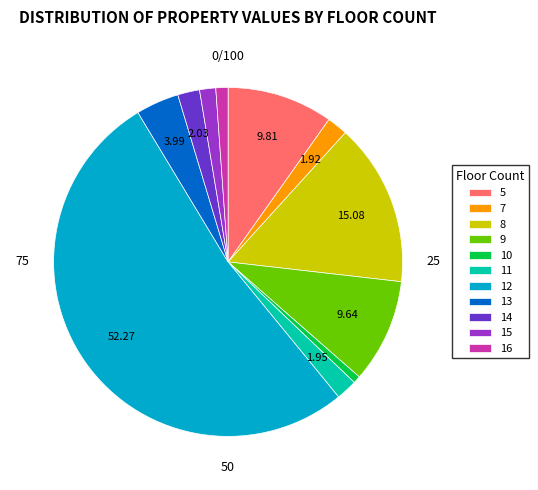

How many slices are in this pie chart?

11